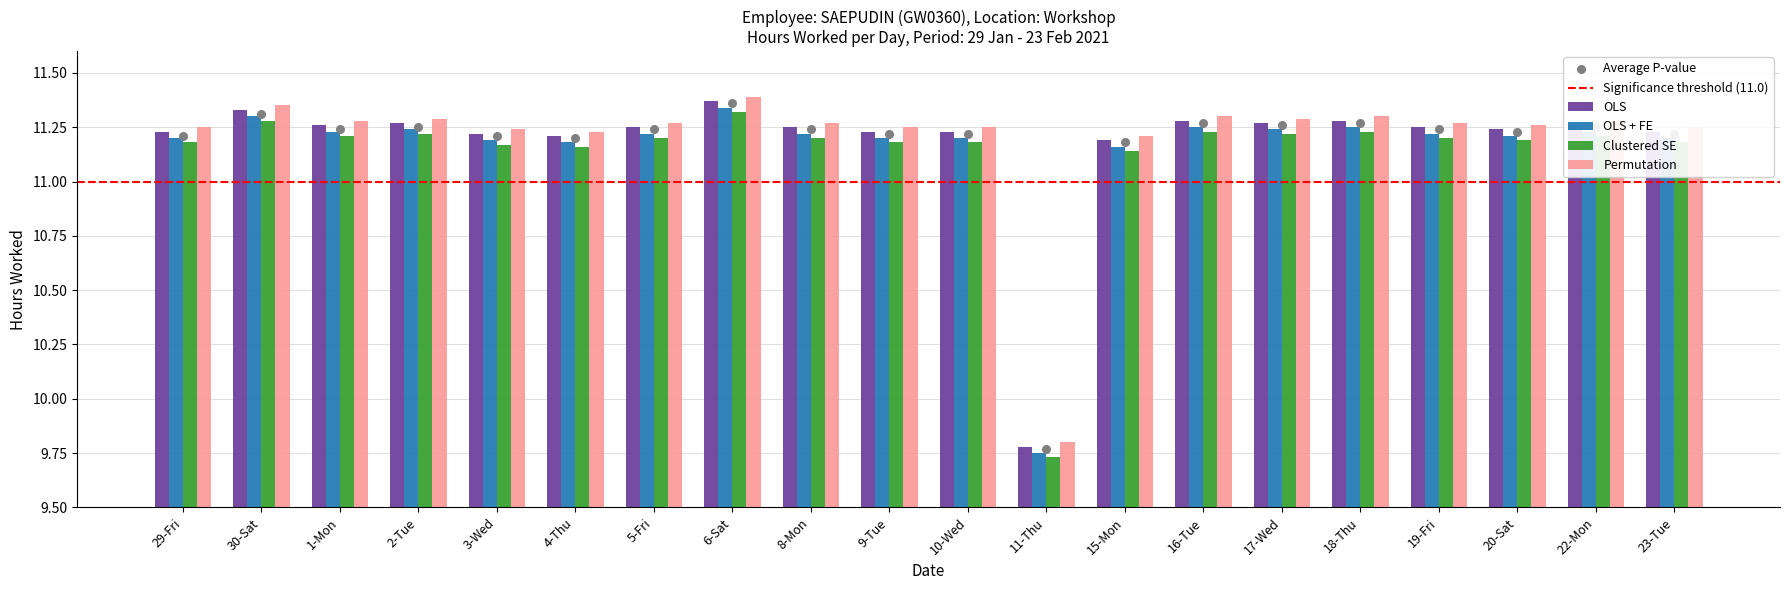

At how many categories does at least one series exceed 11?

19